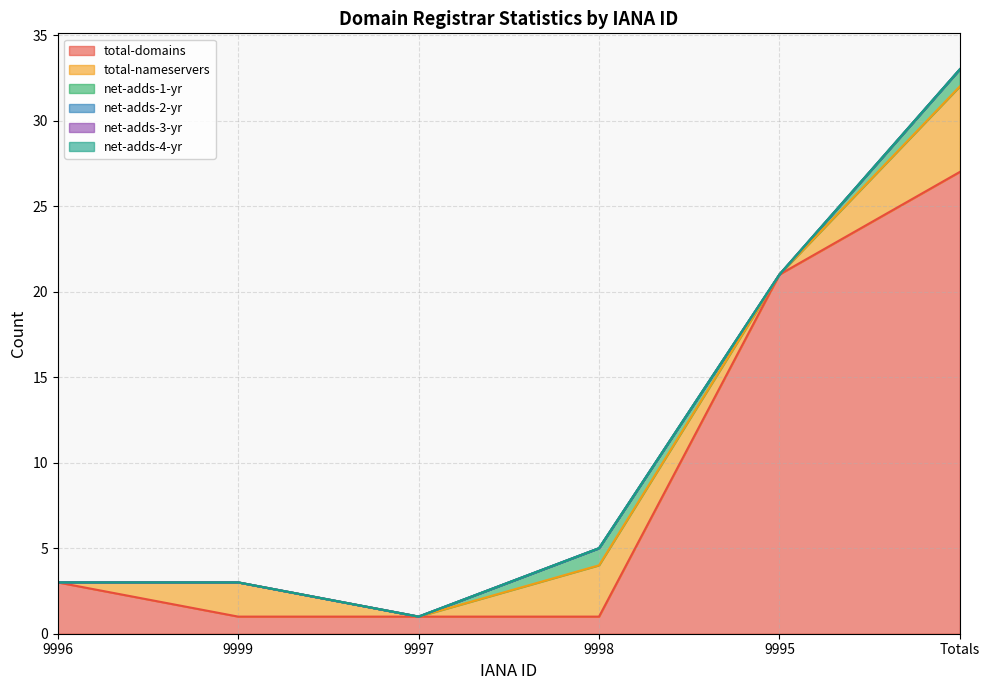

Reading left to right, transcribe all the data shown in this chart.

total-domains: 9996=3	9999=1	9997=1	9998=1	9995=21	Totals=27
total-nameservers: 9996=0	9999=2	9997=0	9998=3	9995=0	Totals=5
net-adds-1-yr: 9996=0	9999=0	9997=0	9998=1	9995=0	Totals=1
net-adds-2-yr: 9996=0	9999=0	9997=0	9998=0	9995=0	Totals=0
net-adds-3-yr: 9996=0	9999=0	9997=0	9998=0	9995=0	Totals=0
net-adds-4-yr: 9996=0	9999=0	9997=0	9998=0	9995=0	Totals=0